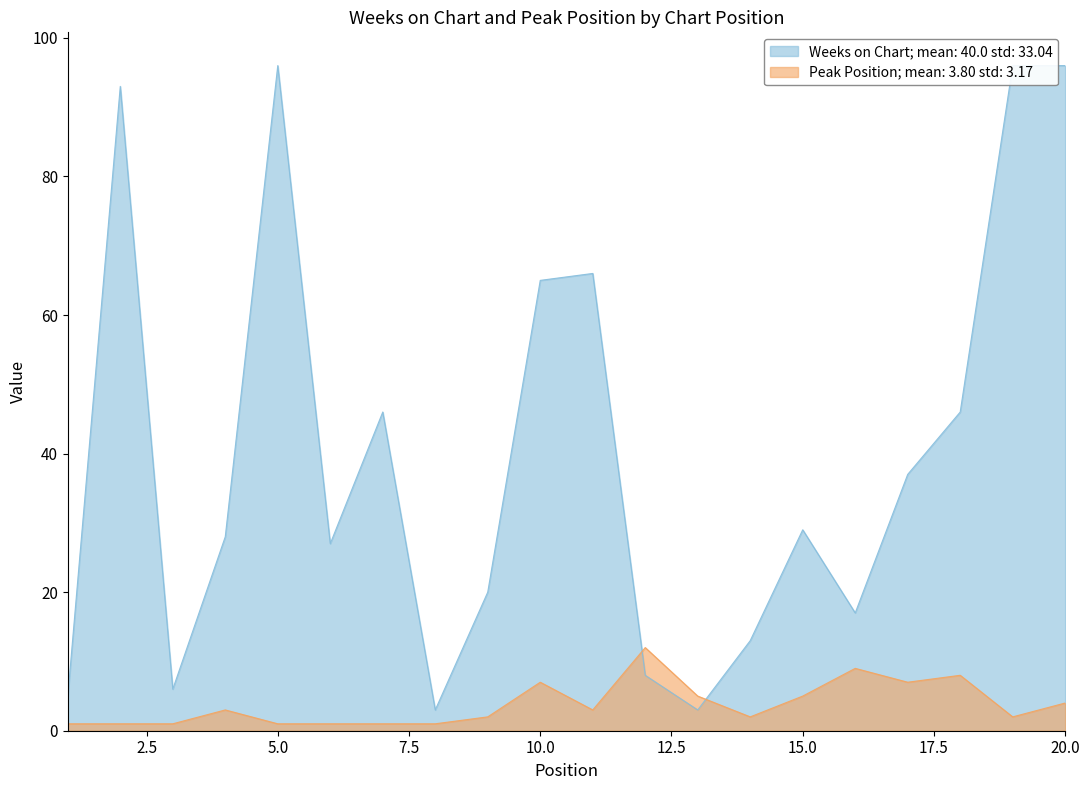

The Peak Position series shows 0 at 6. True or false?

False